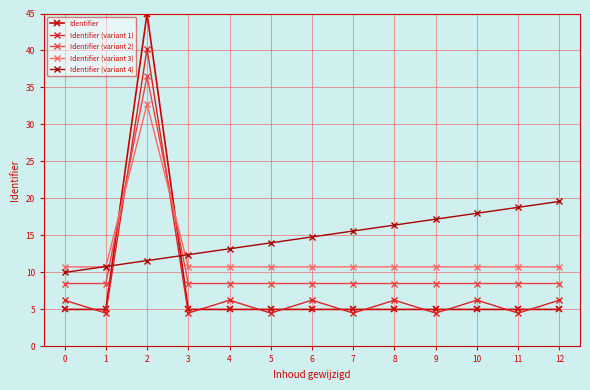

True or false: Identifier (variant 3) has a value of 10.8 at 8.

True